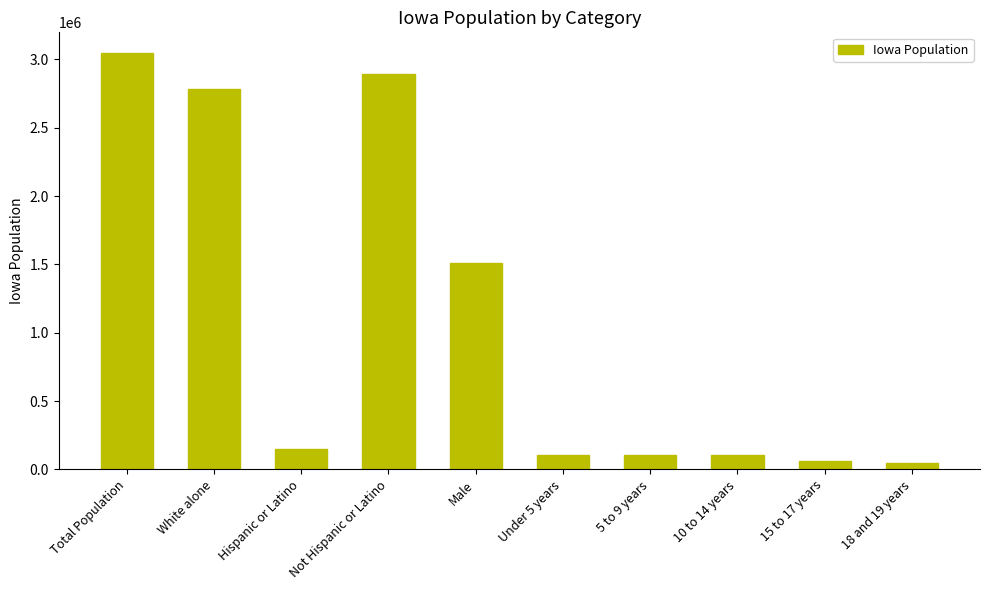

What is the ratio of the value at Not Hispanic or Latino to the value at Hispanic or Latino?

19.1